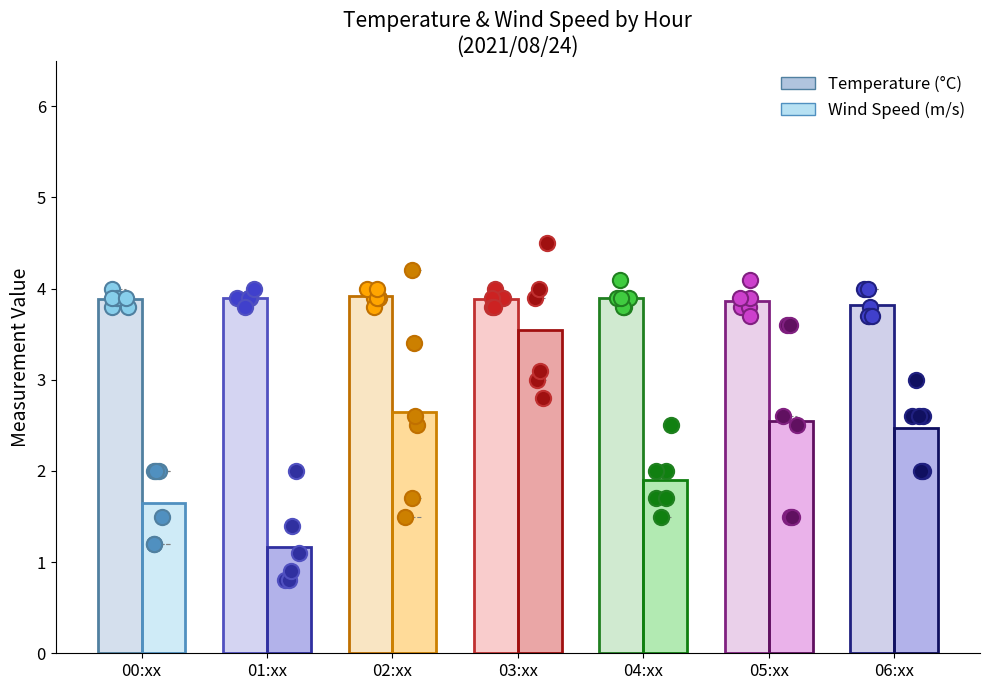

Which series has the largest Y range (max minus min)?

Wind Speed (m/s)